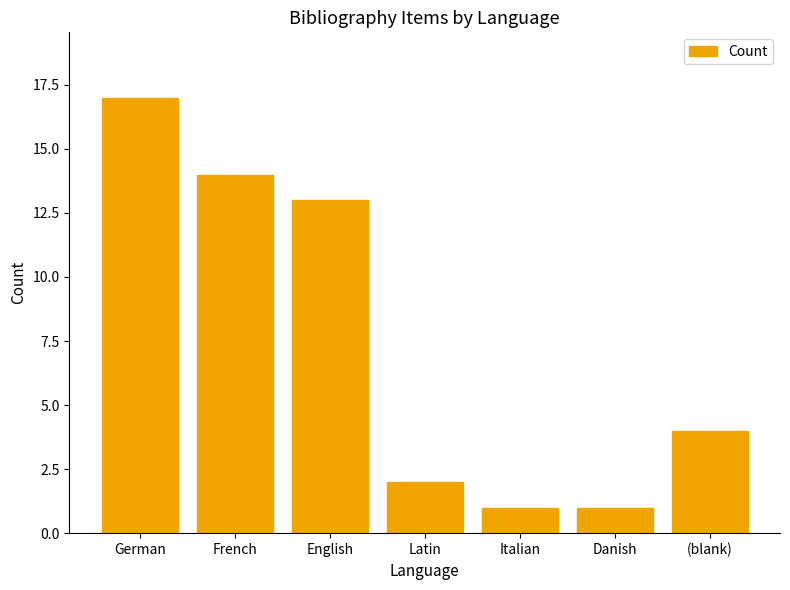

The value at (blank) is 4. True or false?

True